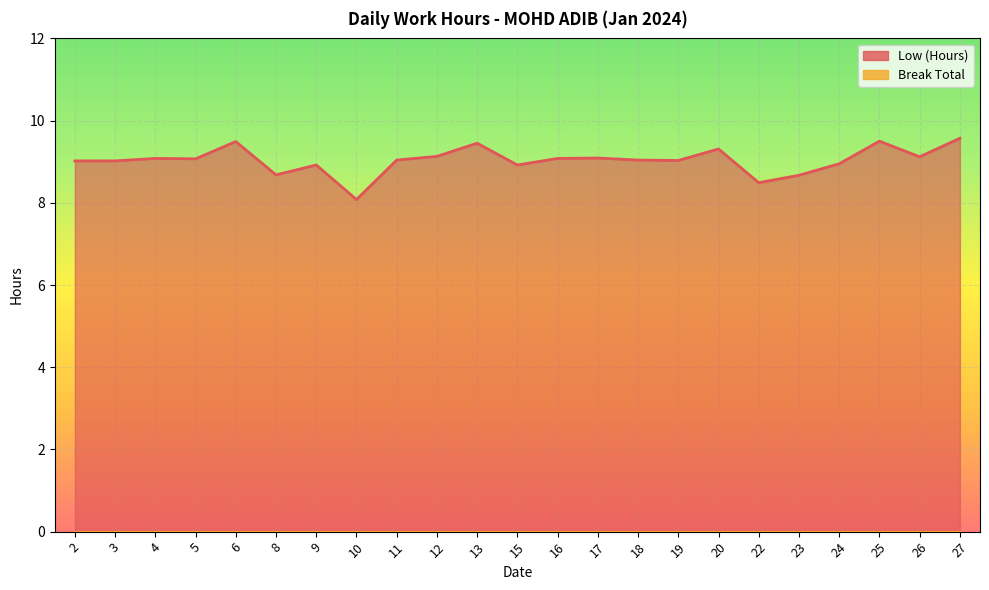

Read the value at 11.

9.0